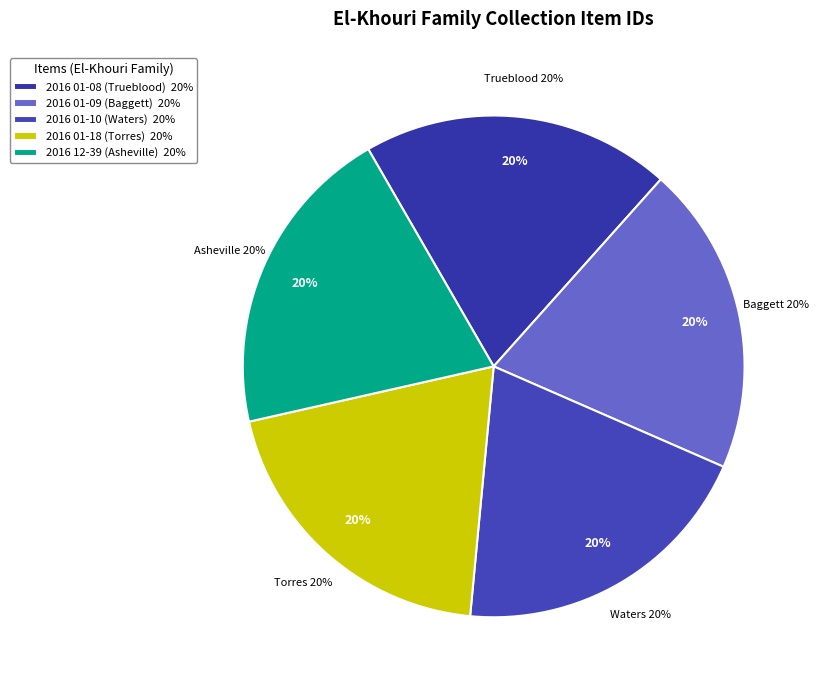

Do 2016 01-08 (Trueblood) and 2016 01-09 (Baggett) together represent more than half of the pie?

No